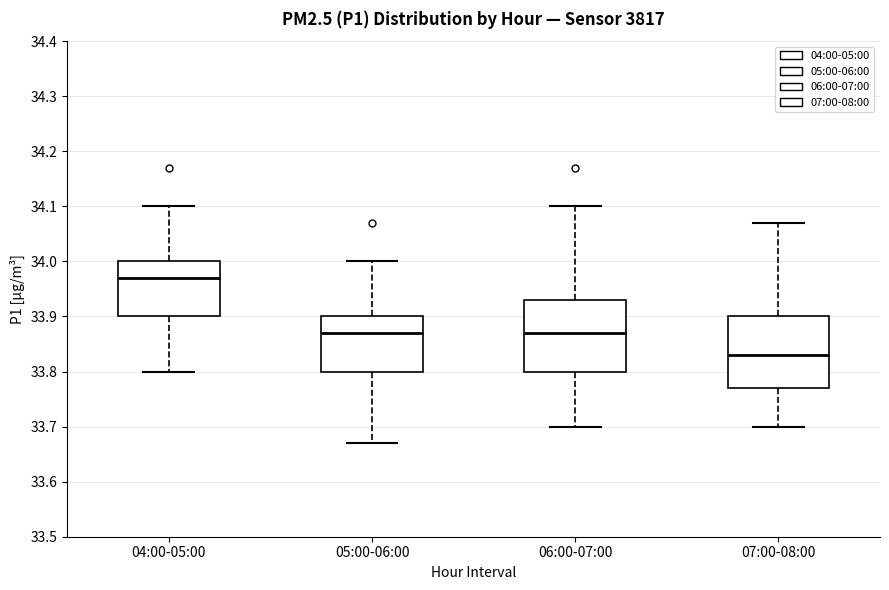

Where does the lower whisker of the box for 07:00-08:00 end on the y-axis? The values are not printed on the chart, so give them approximately, as read against the axis.

33.70